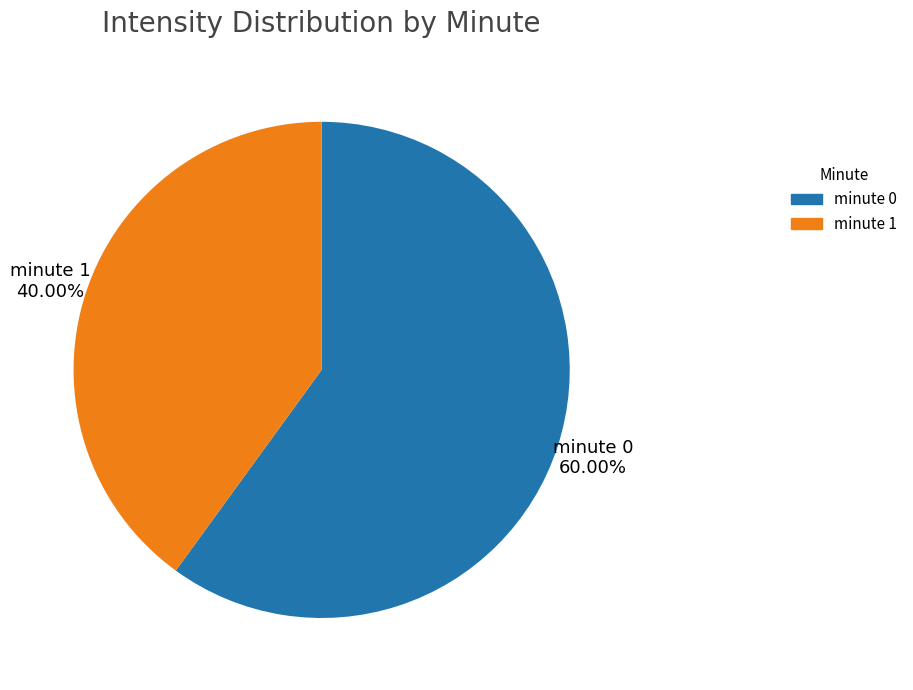

Does any single category account for the majority?

Yes